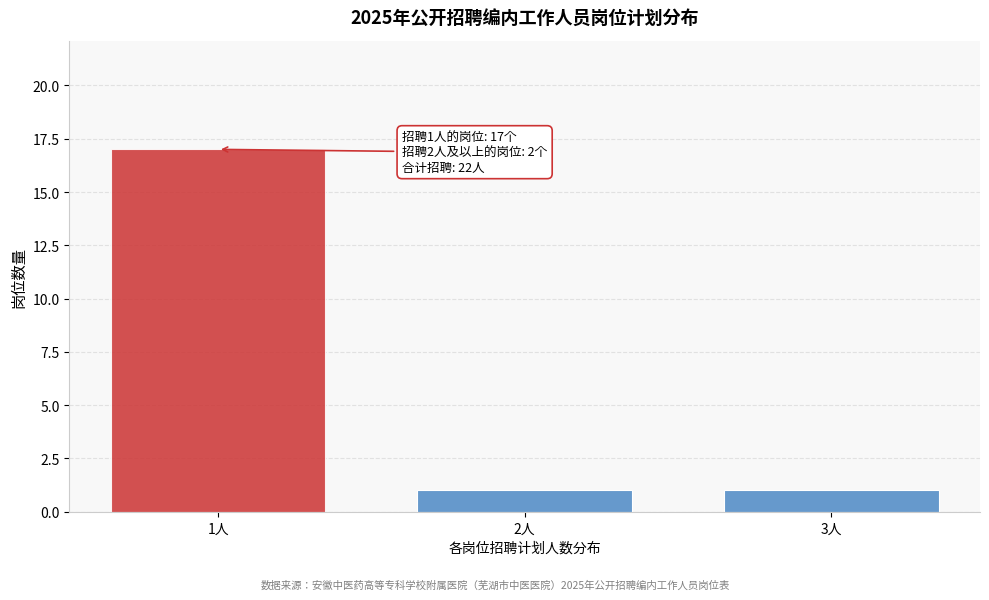

Reading right to left, what are all the values shown in this chart?

1	1	17